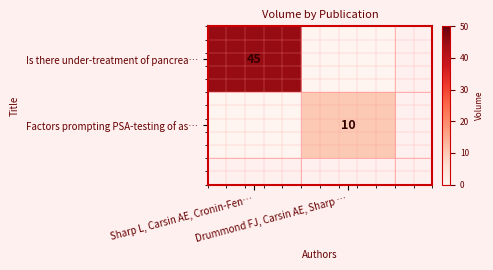

What is the average value of the Factors prompting PSA-testing of as… series?

5